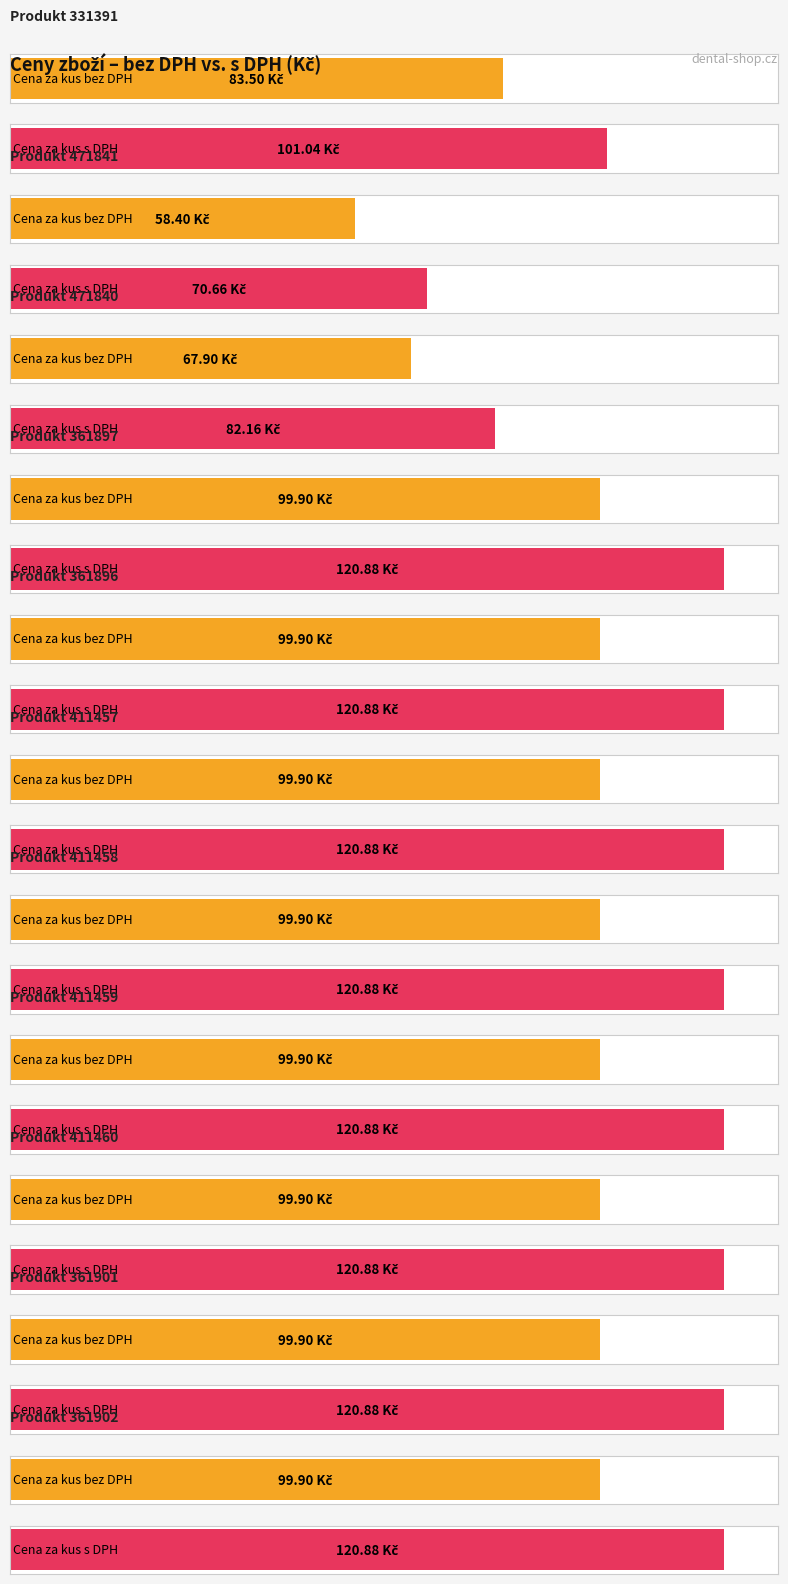

Which series changed the most between 361896 and 361902?

Cena za kus bez DPH